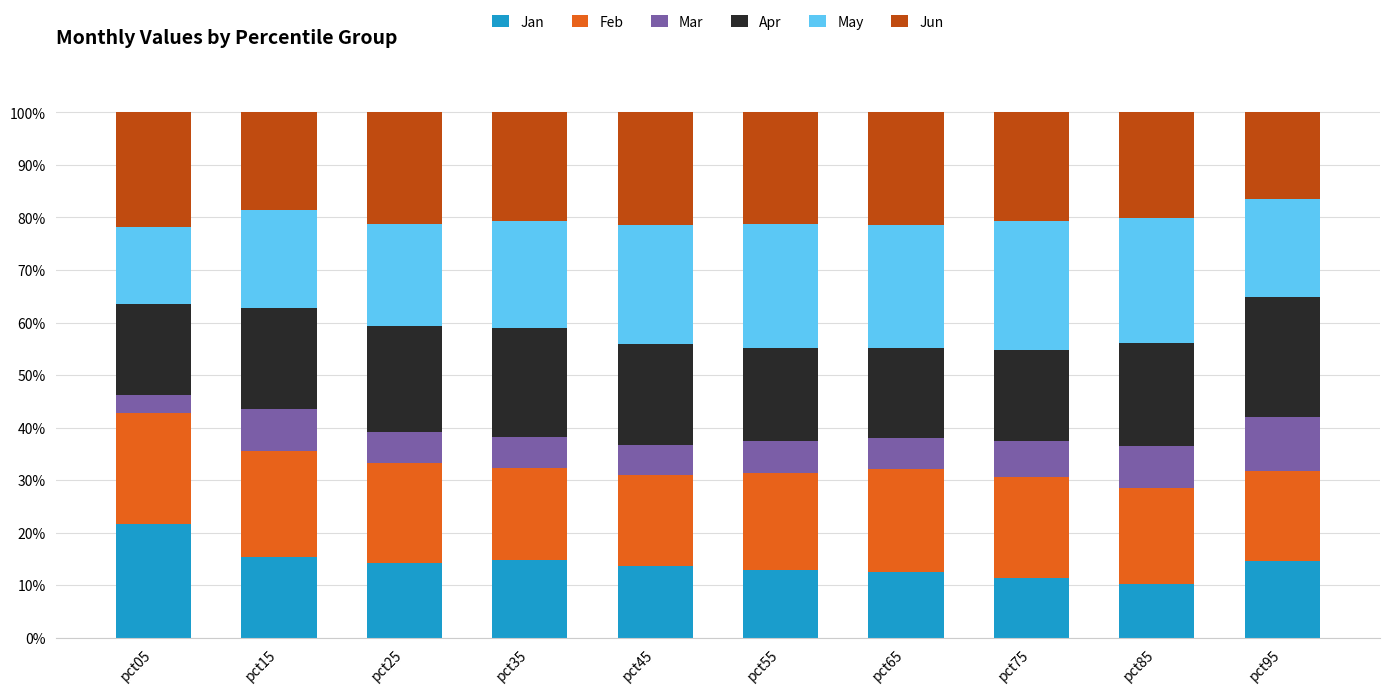

What are all the series names shown in the legend?

Jan, Feb, Mar, Apr, May, Jun